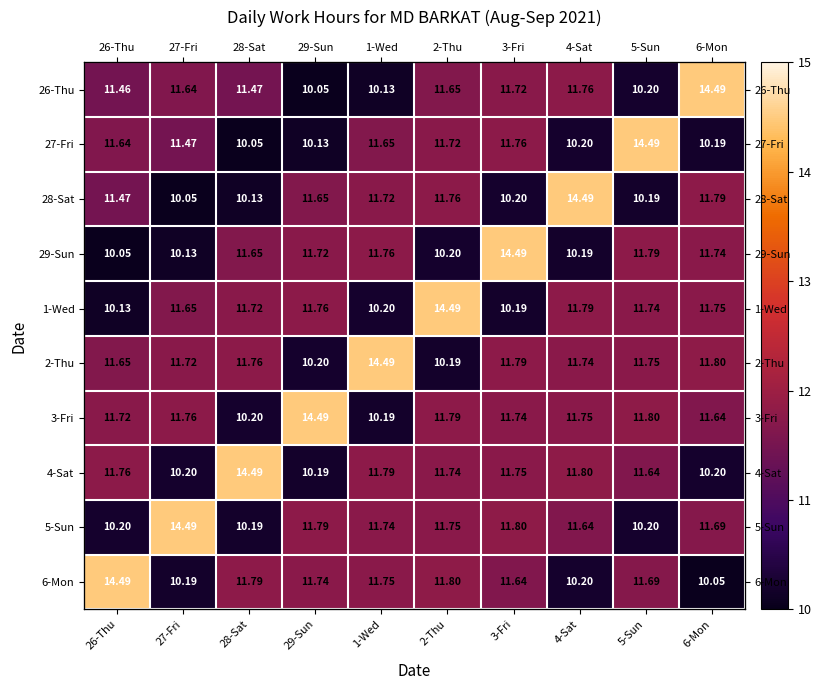

Between 1-Wed and 26-Thu, which is larger?

26-Thu